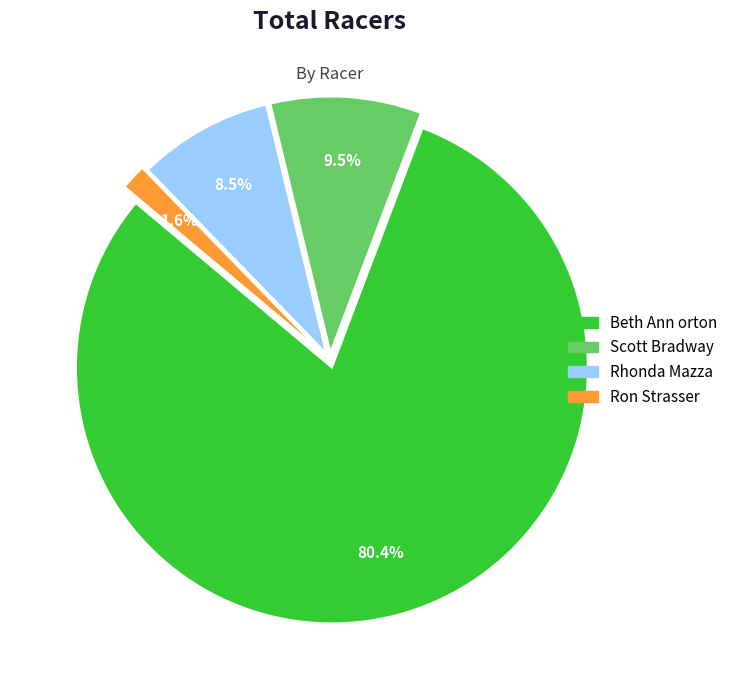

Combined, what portion of the pie is Scott Bradway and Rhonda Mazza?

18.0%